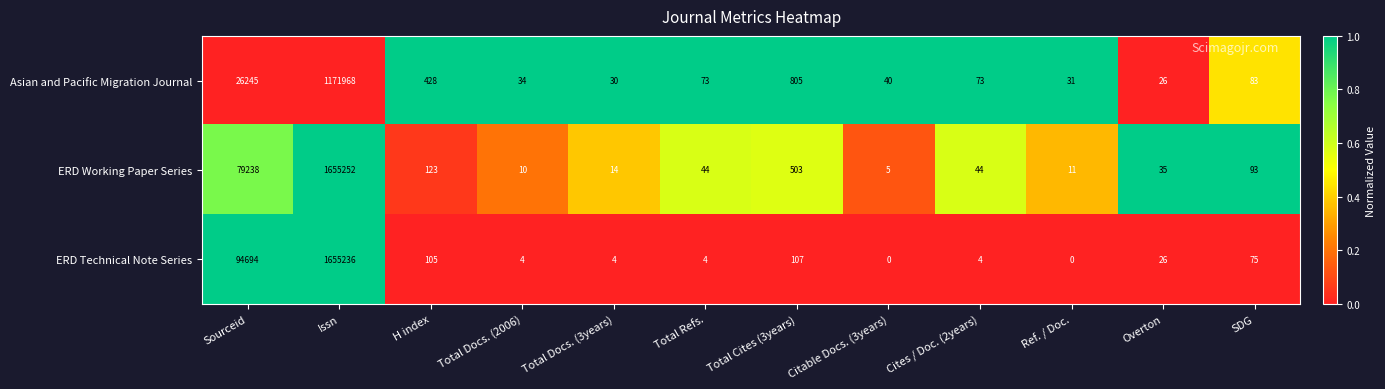

Where does the Asian and Pacific Migration Journal series first go above 73?

Sourceid